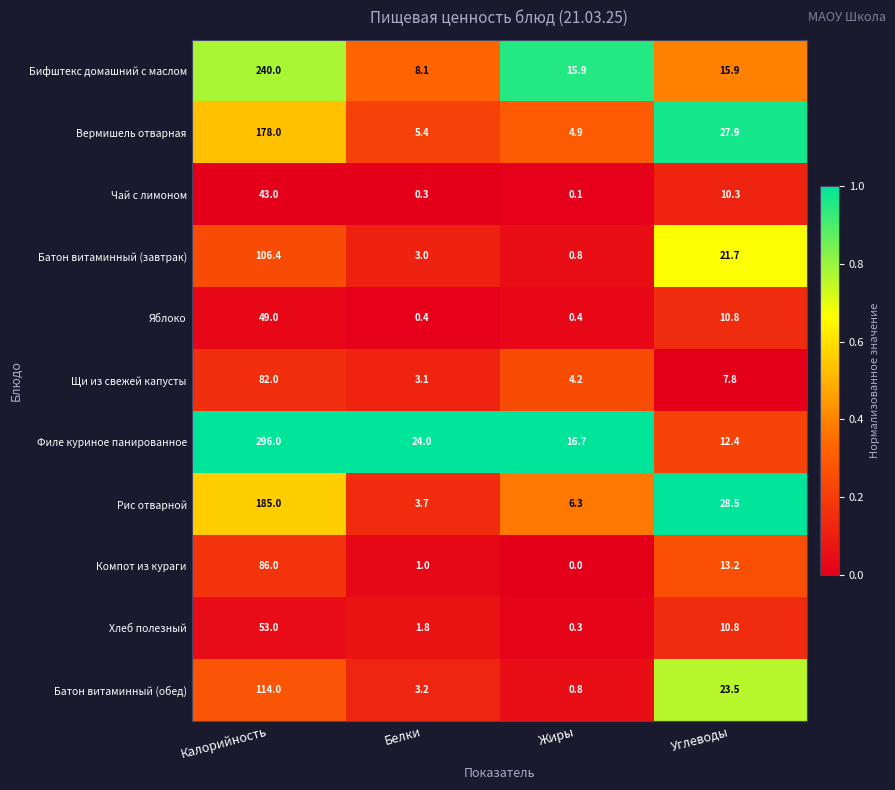

At Белки, list the series in order from smallest to largest.

Чай с лимоном, Яблоко, Компот из кураги, Хлеб полезный, Батон витаминный (завтрак), Щи из свежей капусты, Батон витаминный (обед), Рис отварной, Вермишель отварная, Бифштекс домашний с маслом, Филе куриное панированное